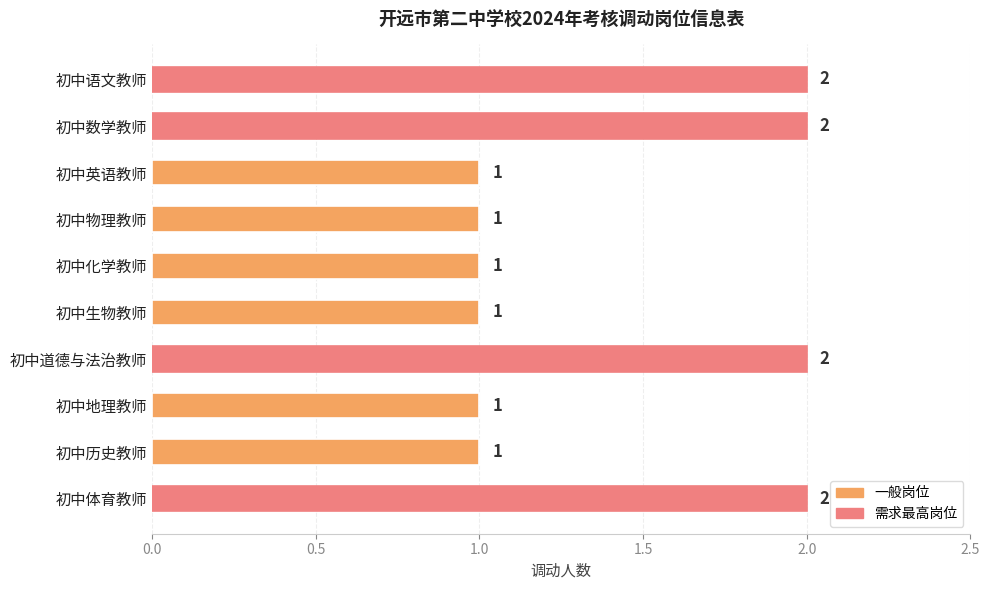

Reading top to bottom, what are all the values shown in this chart?

初中语文教师=2	初中数学教师=2	初中英语教师=1	初中物理教师=1	初中化学教师=1	初中生物教师=1	初中道德与法治教师=2	初中地理教师=1	初中历史教师=1	初中体育教师=2